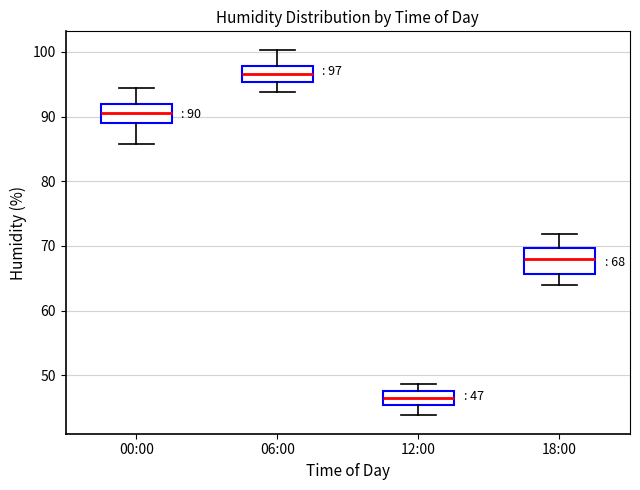

Which box has the lowest median line?

12:00